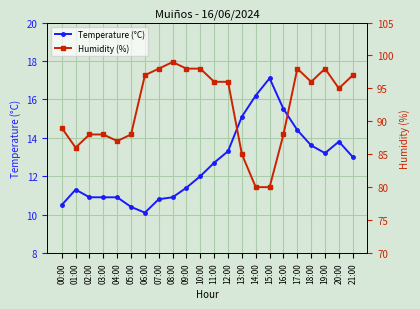

The value of Temperature (°C) at 06:00 is 3.6. True or false?

False